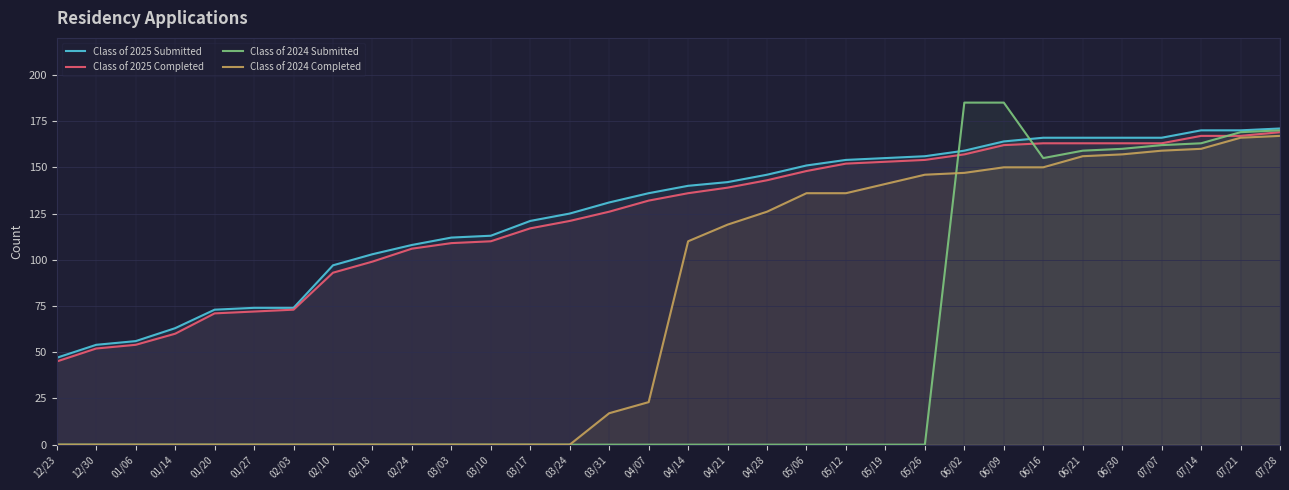

What is the value of the Class of 2025 Completed point at the 23rd from the left?

154